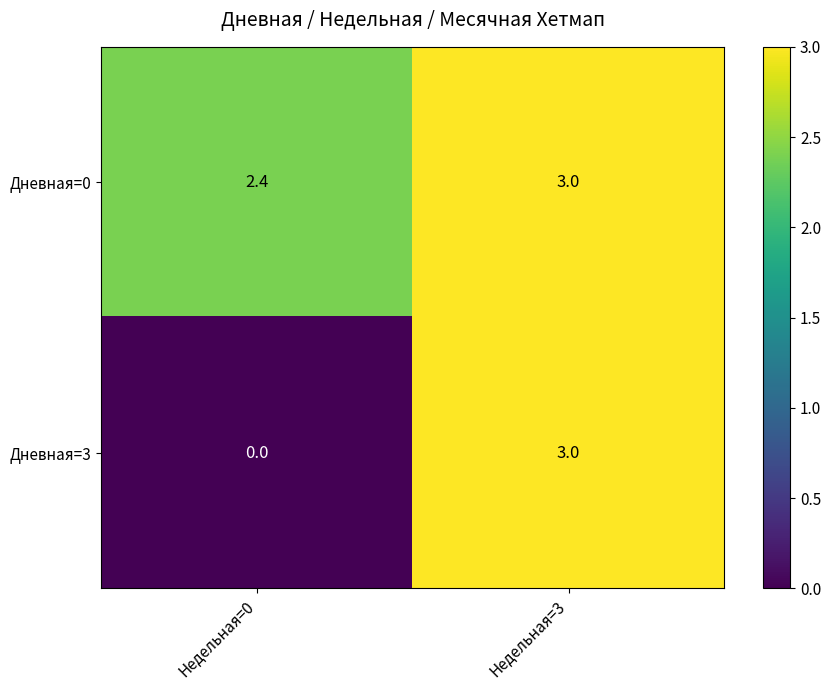

The Дневная=3 series shows 3.0 at Недельная=3. True or false?

True